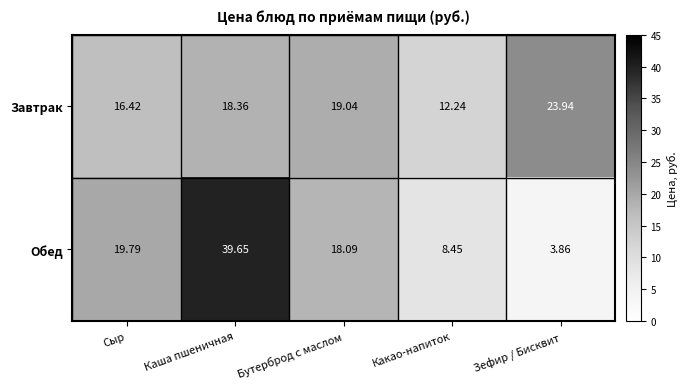

List the series in order of their peak value, highest first.

Обед, Завтрак